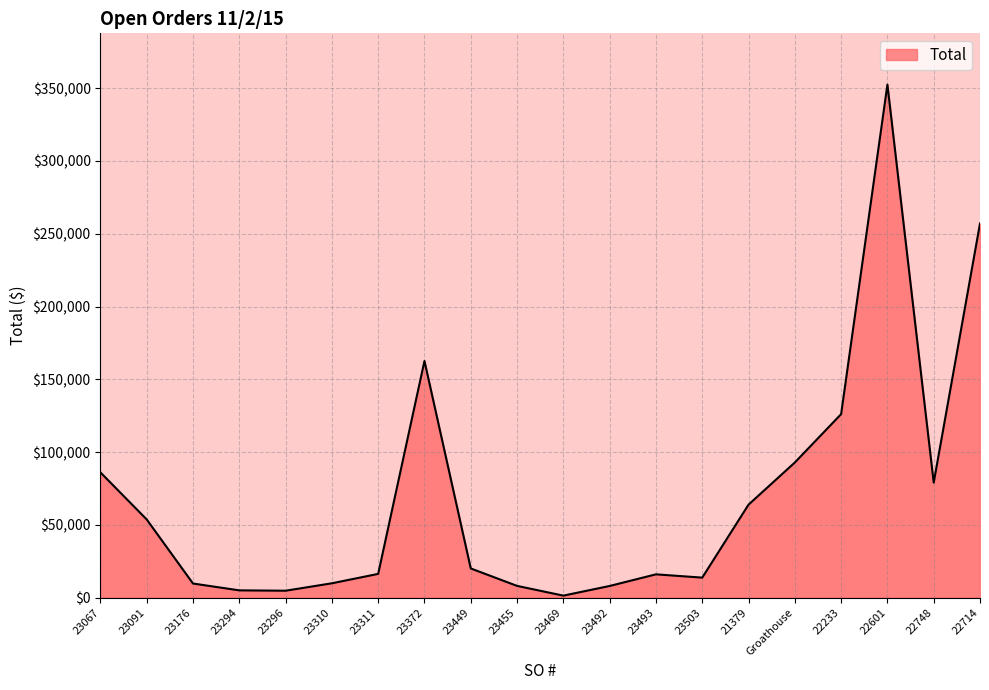

The chart shows a value of 53700.0 at 23091. True or false?

True